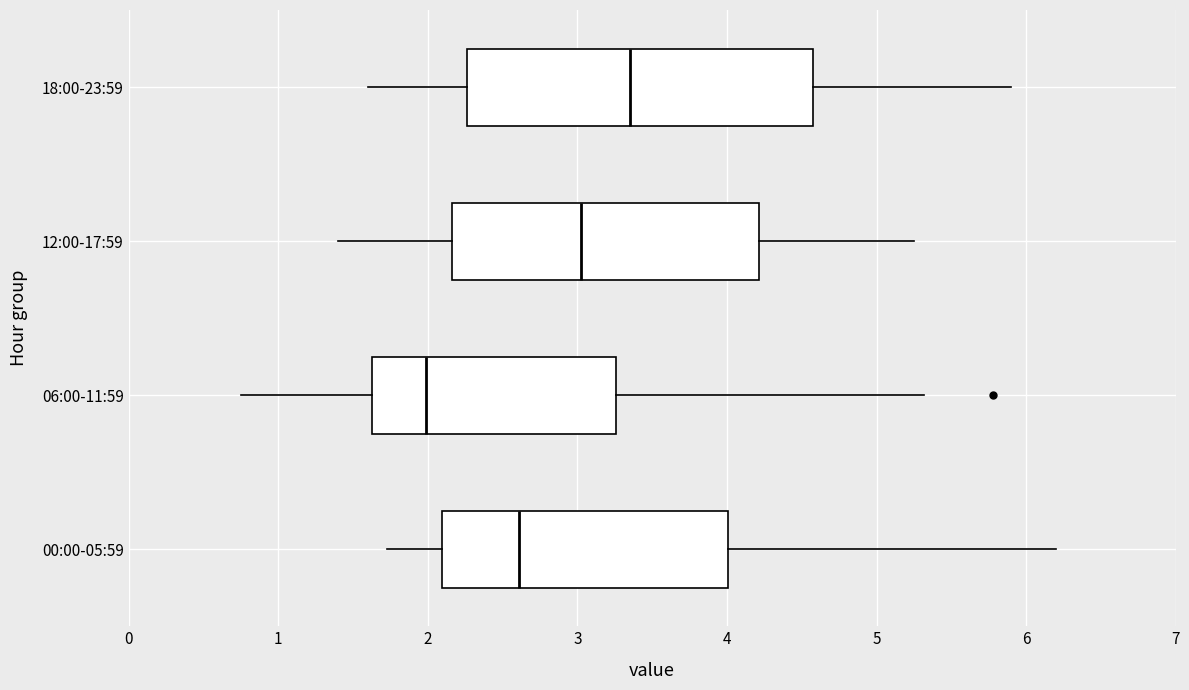

Reading bottom to top, transcribe this box plot: for each box, give where its median line is, the range the box spans, and where its two whiskers end, as read against the x-axis. The values are not printed on the chart, so give them approximately, as read against the axis.

00:00-05:59: median 2.6, box 2.1 to 4.0, whiskers 1.7 to 6.2
06:00-11:59: median 2.0, box 1.6 to 3.3, whiskers 0.8 to 5.3
12:00-17:59: median 3.0, box 2.2 to 4.2, whiskers 1.4 to 5.3
18:00-23:59: median 3.4, box 2.3 to 4.6, whiskers 1.6 to 5.9